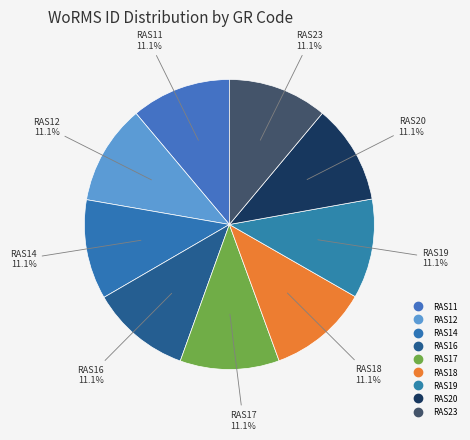

Does any single category account for the majority?

No